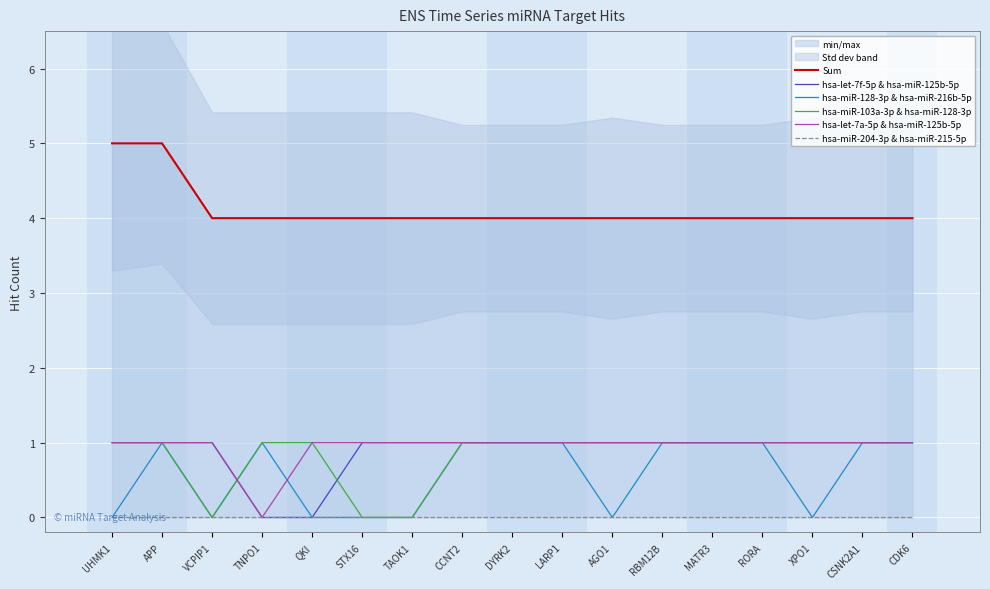

What is the sum of all hsa-let-7a-5p & hsa-miR-125b-5p values?

16